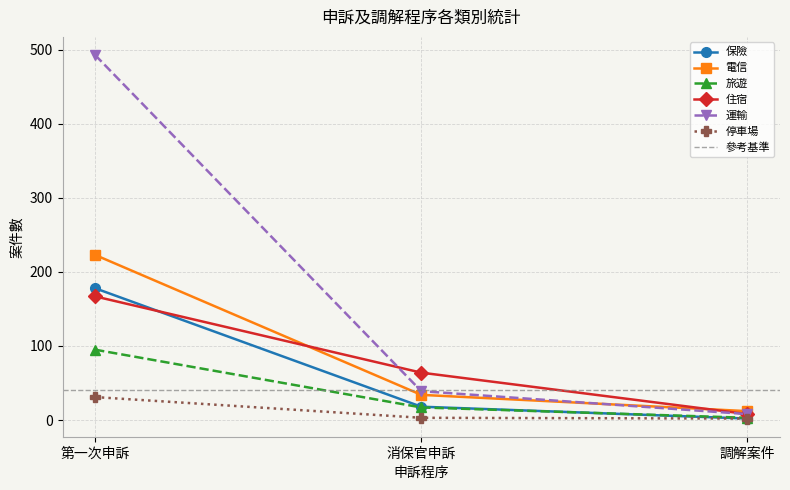

List the series in order of their peak value, highest first.

運輸, 電信, 保險, 住宿, 旅遊, 停車場